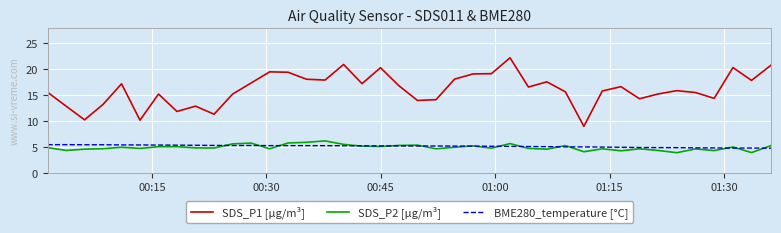

Which series has the largest range (max minus min)?

SDS_P1 [µg/m³]